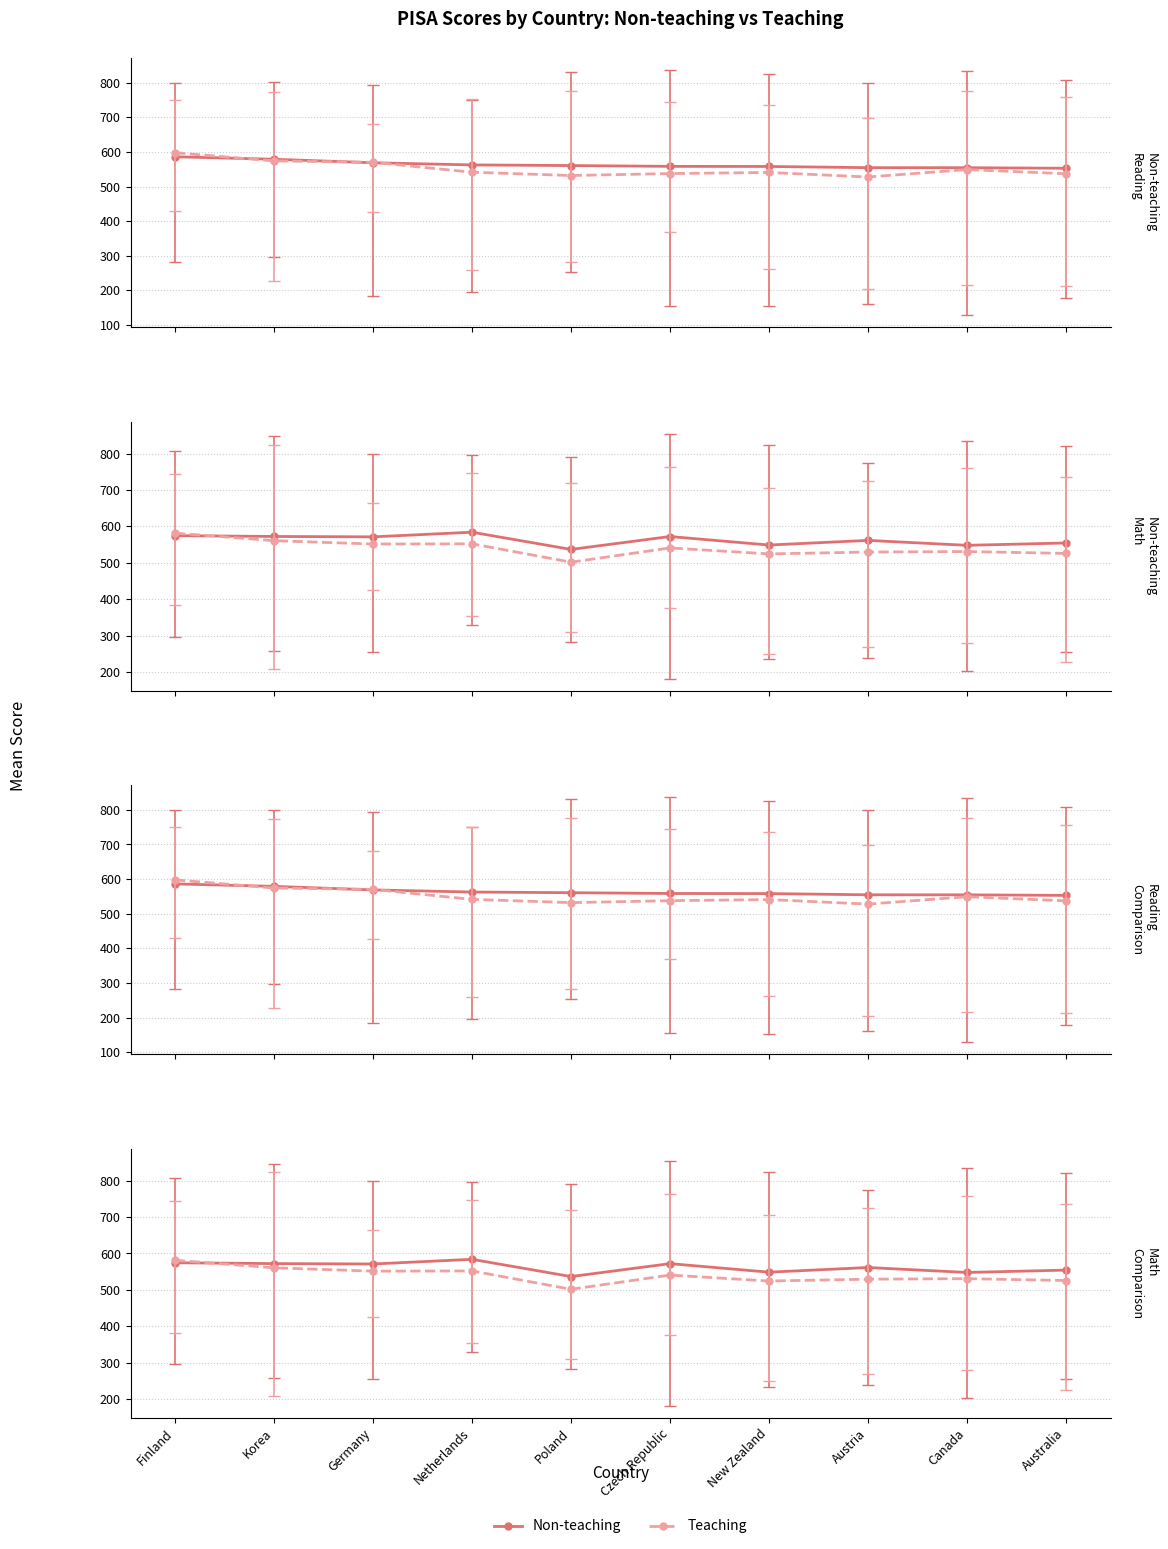

True or false: Teaching Reading and Non-teaching Reading cross at least once.

True